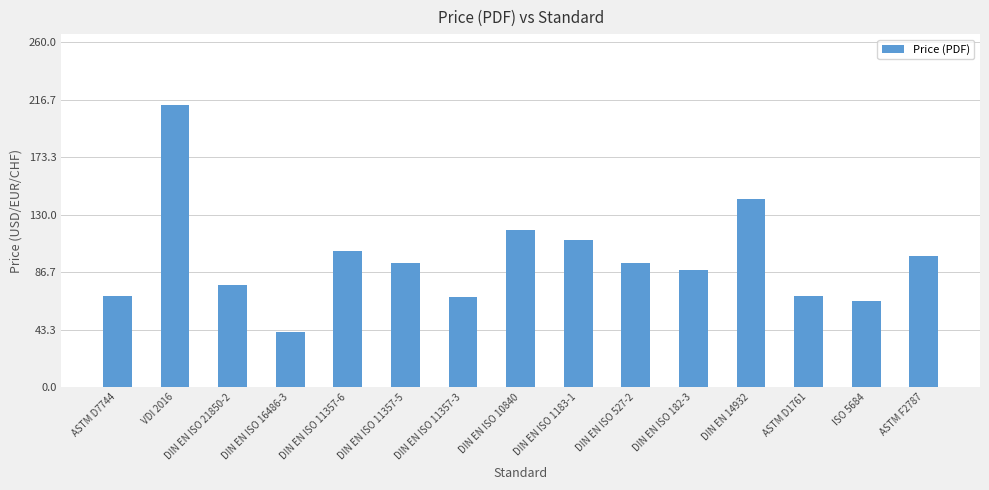

What is the change in value from DIN EN ISO 527-2 to ASTM D1761?

-24.8